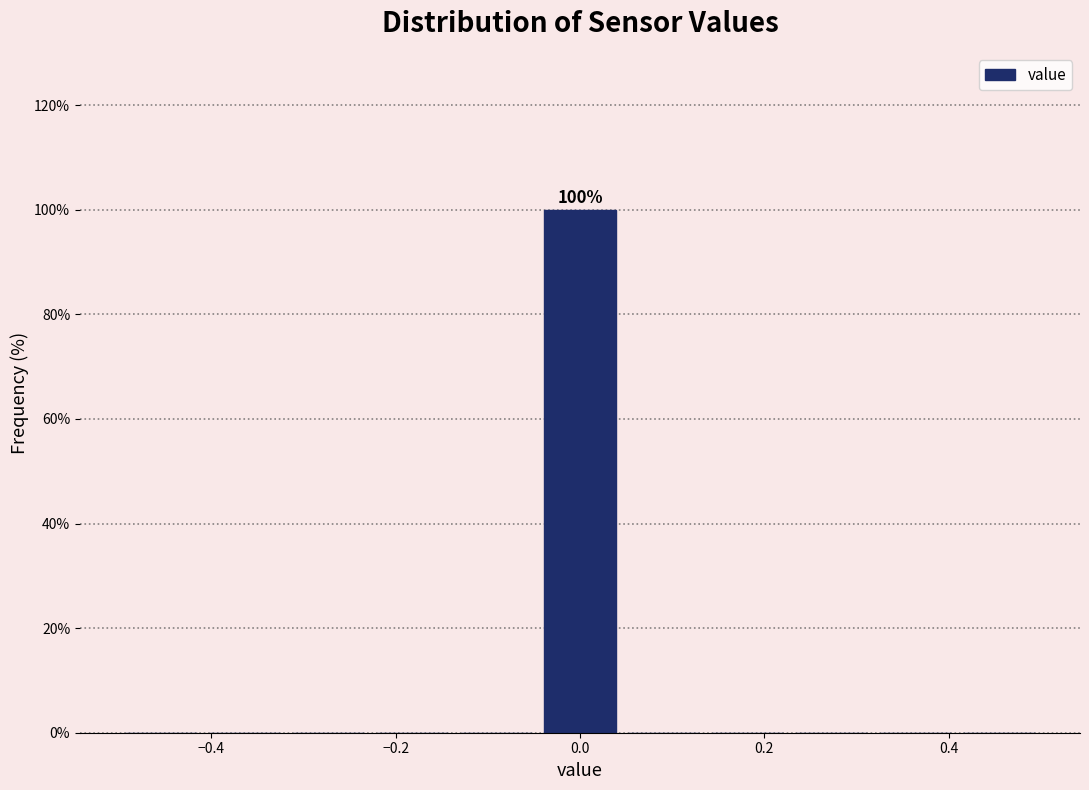

Which range on the x-axis has the tallest bar?

-0.04 to 0.04